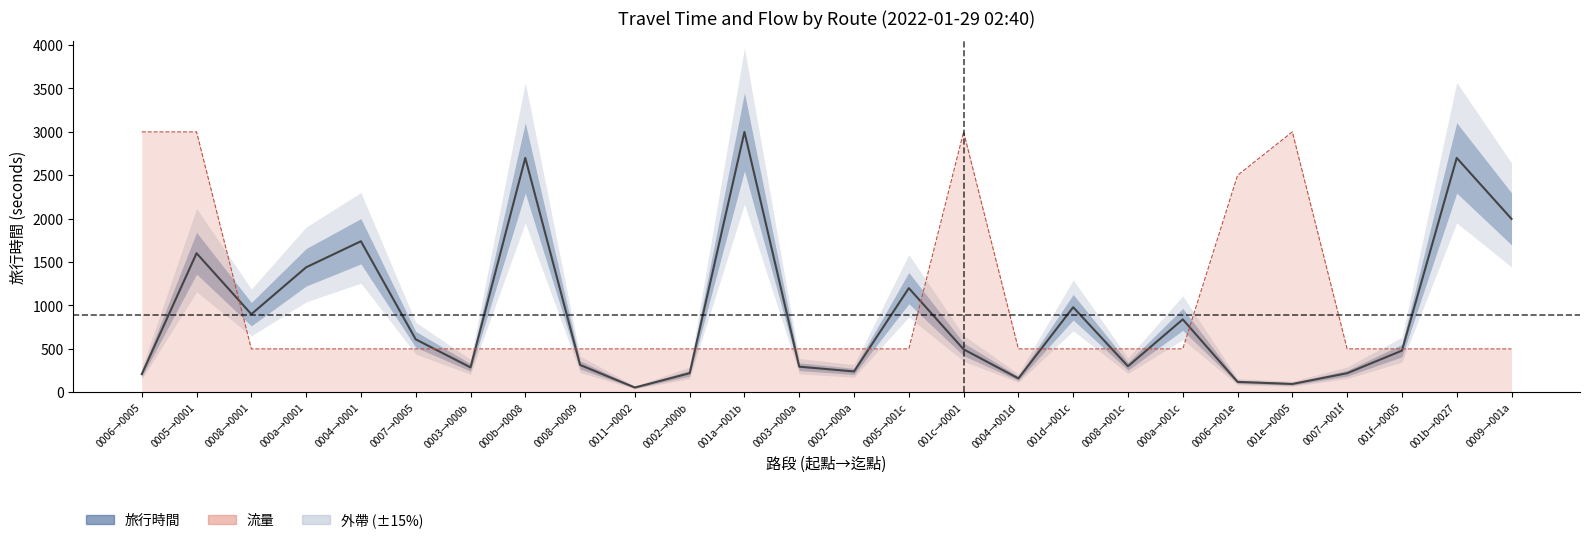

Rank the series by their maximum value, from highest to lowest.

旅行時間, 流量 trend